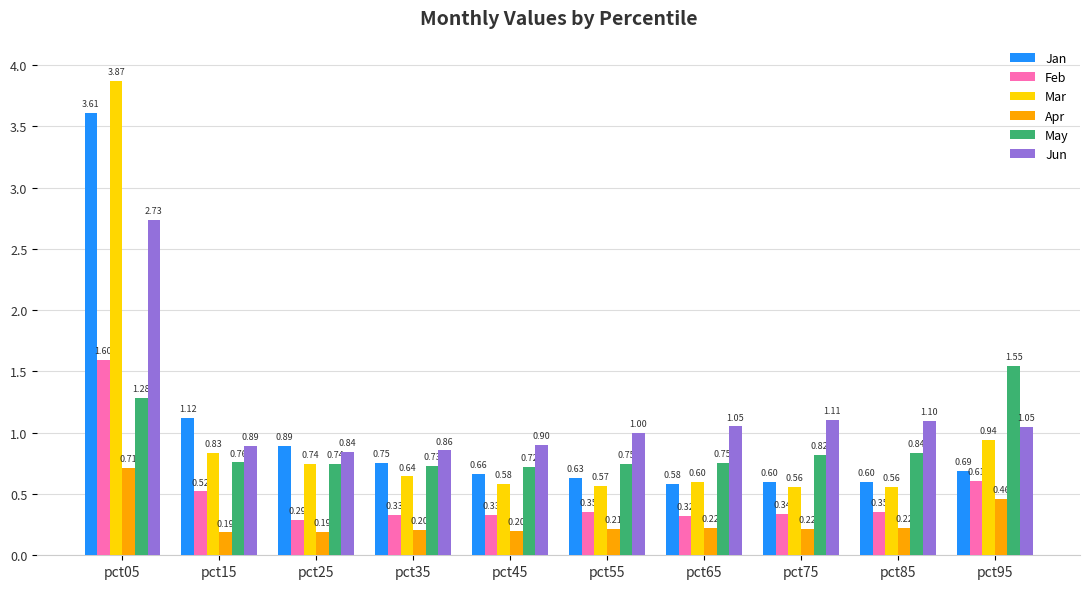

Is it true that Mar equals 1.1 at pct35?

False